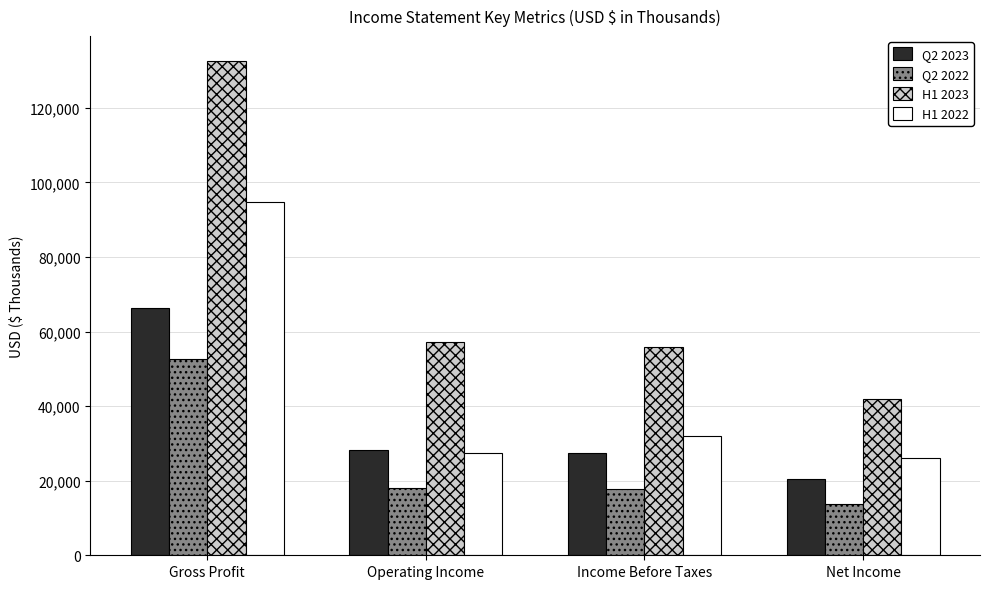

List the series in order of their overall mean, lowest first.

Q2 2022, Q2 2023, H1 2022, H1 2023